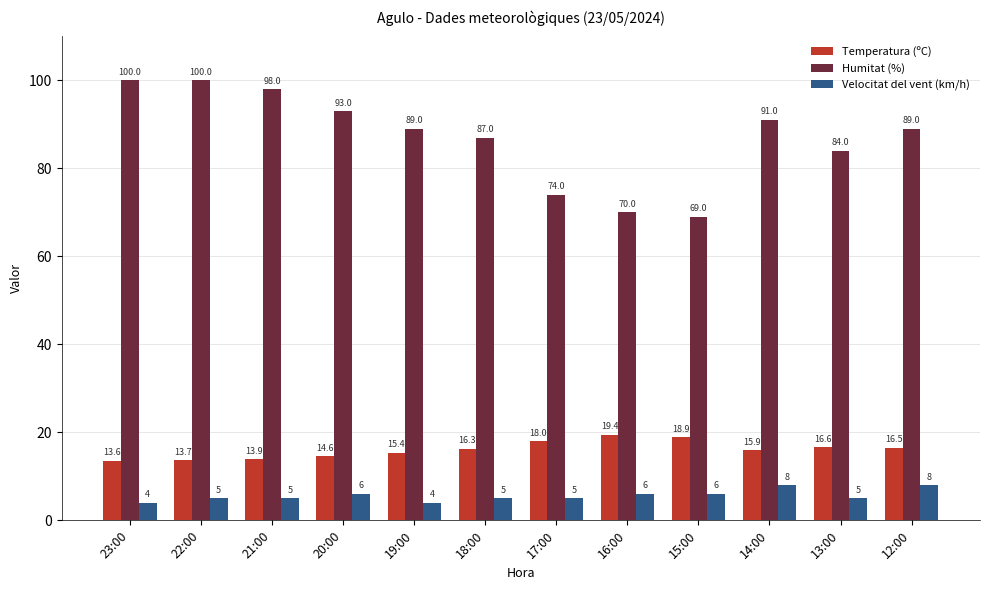

How many values in the Humitat (%) series are below 89?

5